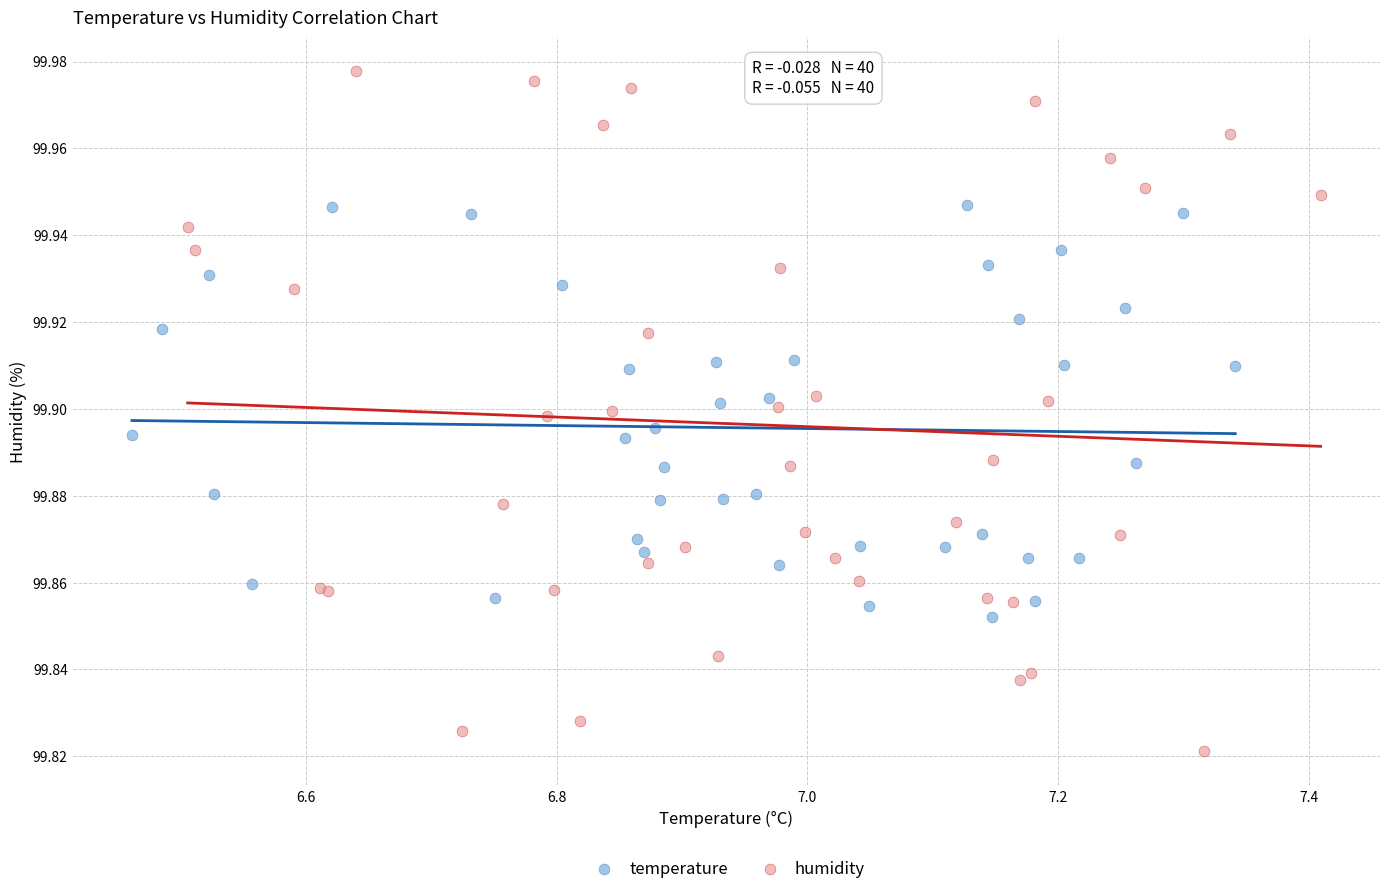

Which series reaches the maximum Y coordinate?

humidity